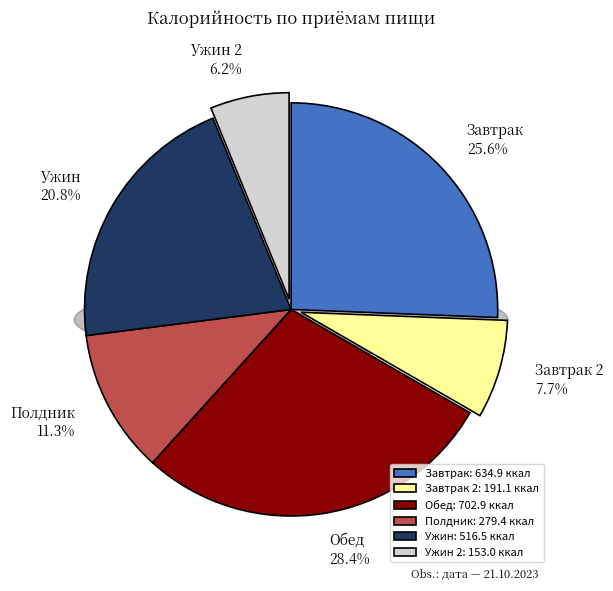

Is there a majority slice in this chart?

No